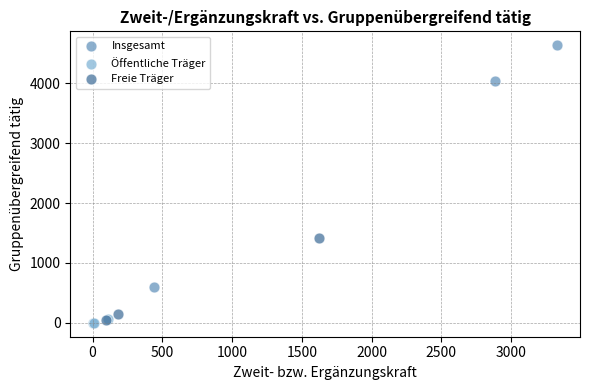

Which series contains the lowest Y value?

Öffentliche Träger